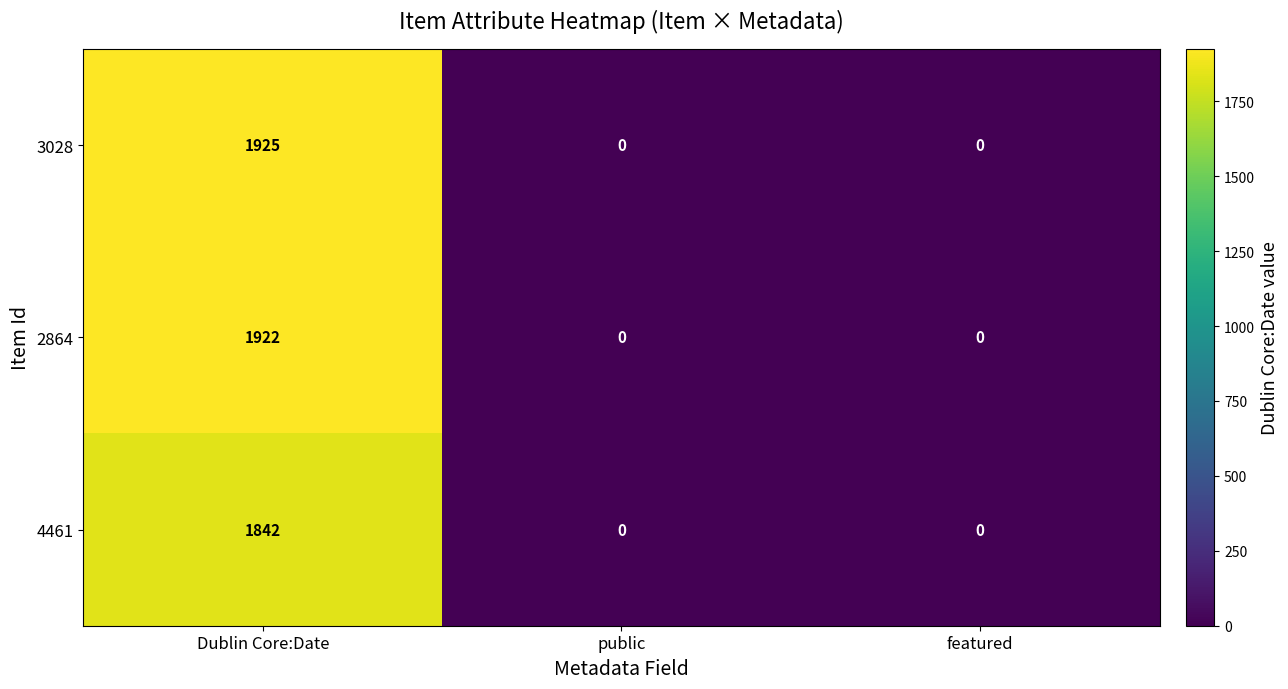

At how many categories does at least one series exceed 566?

1